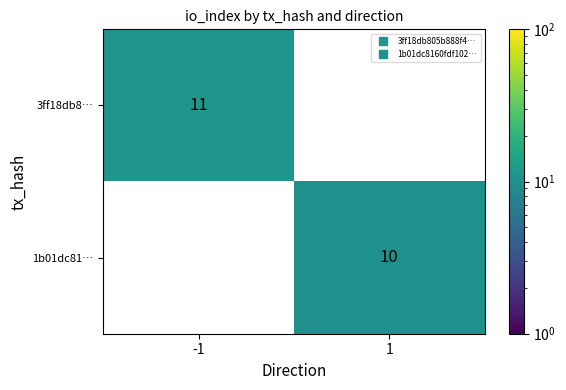

Is the value of 3ff18db8… at 1 greater than the value of 1b01dc81… at -1?

No